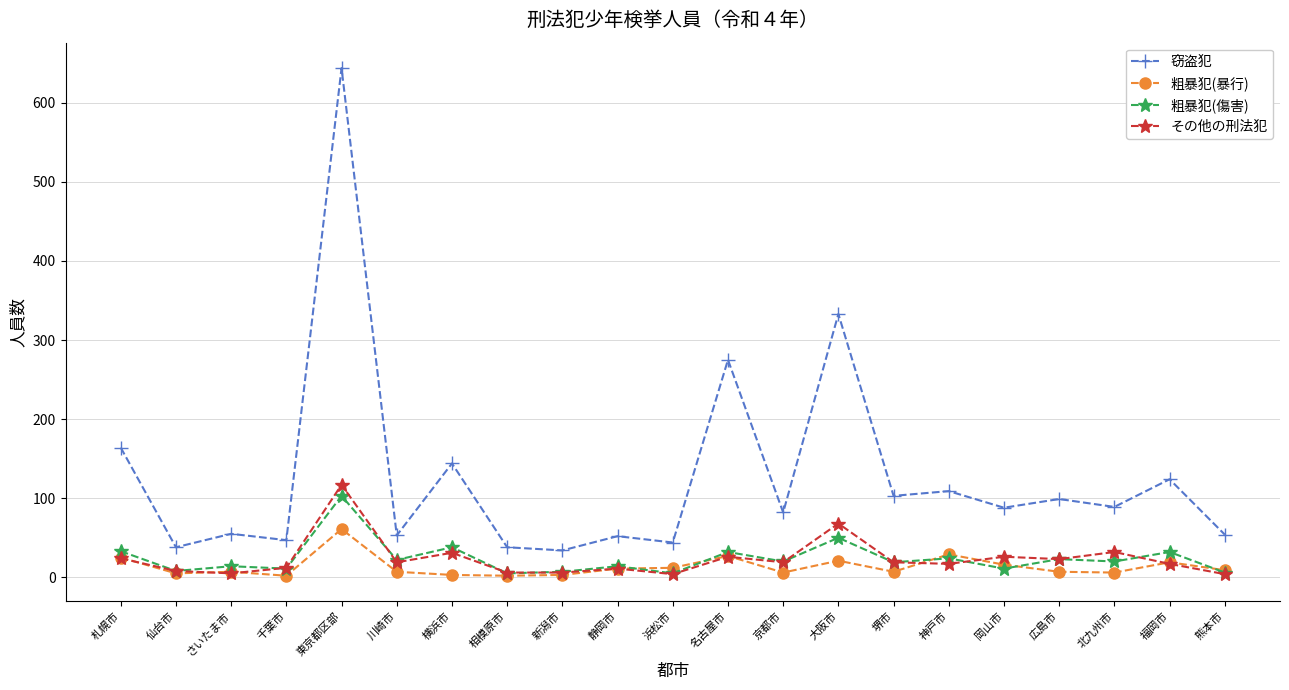

What is the difference between the maximum and minimum values in the 窃盗犯 series?

610